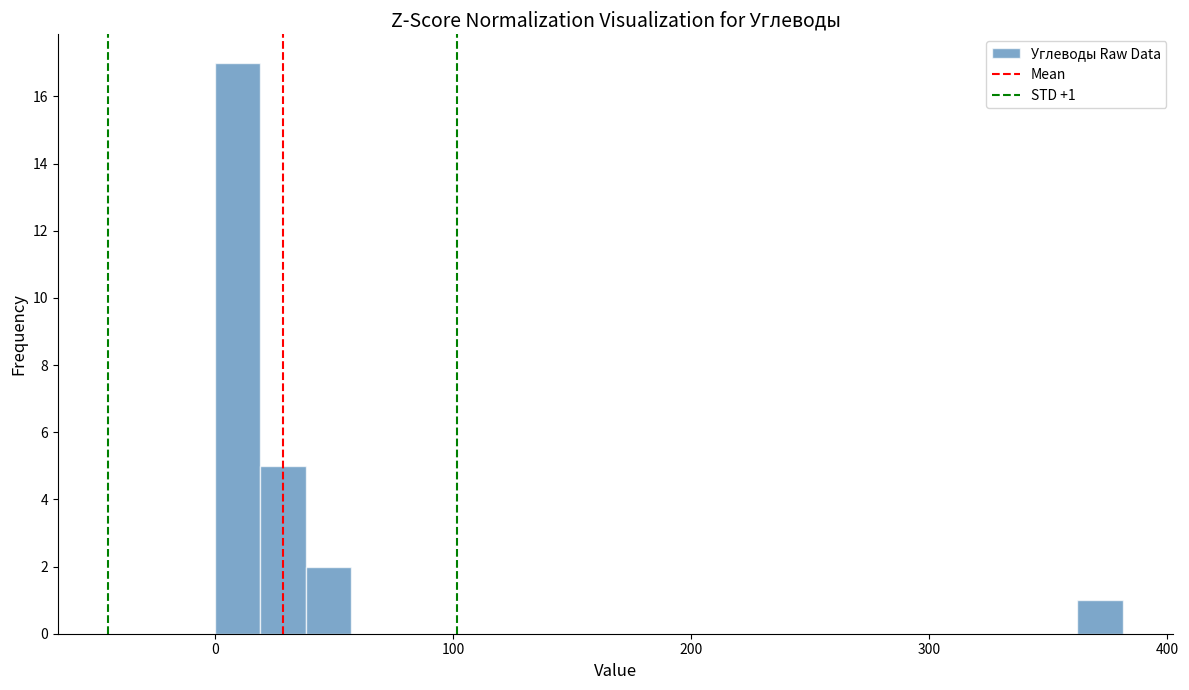

Around what value on the x-axis is the tallest bar? Give the approximate position of its centre, as read against the axis.

10